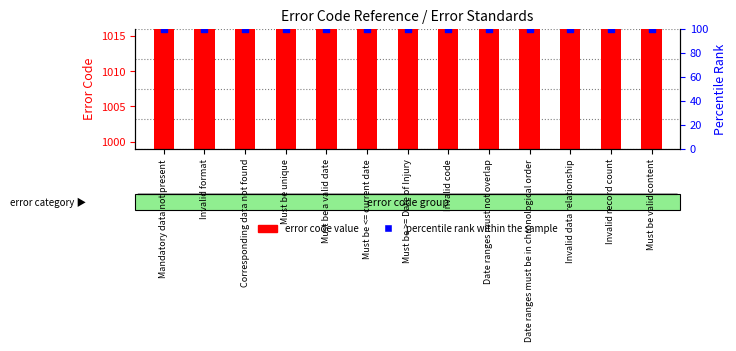

At how many categories does at least one series exceed 665?

13